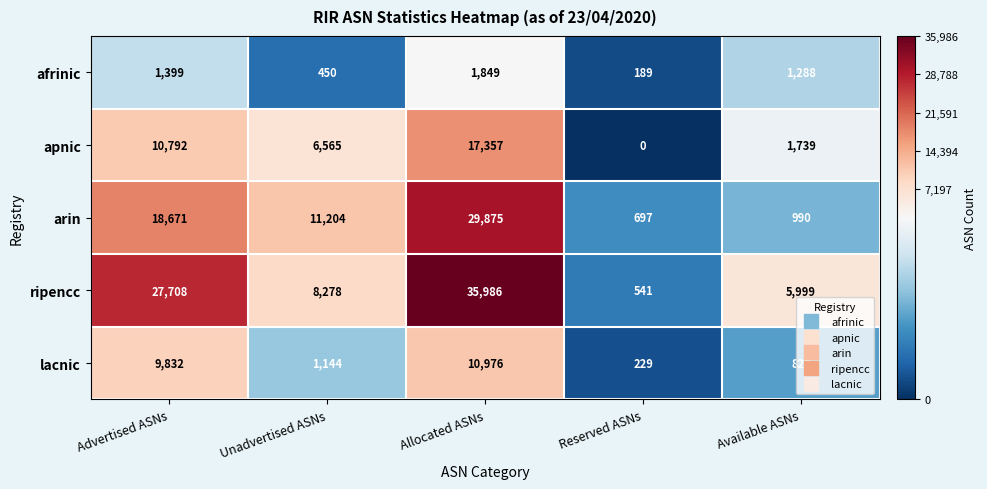

At which category is the sum across all series the highest?

Allocated ASNs